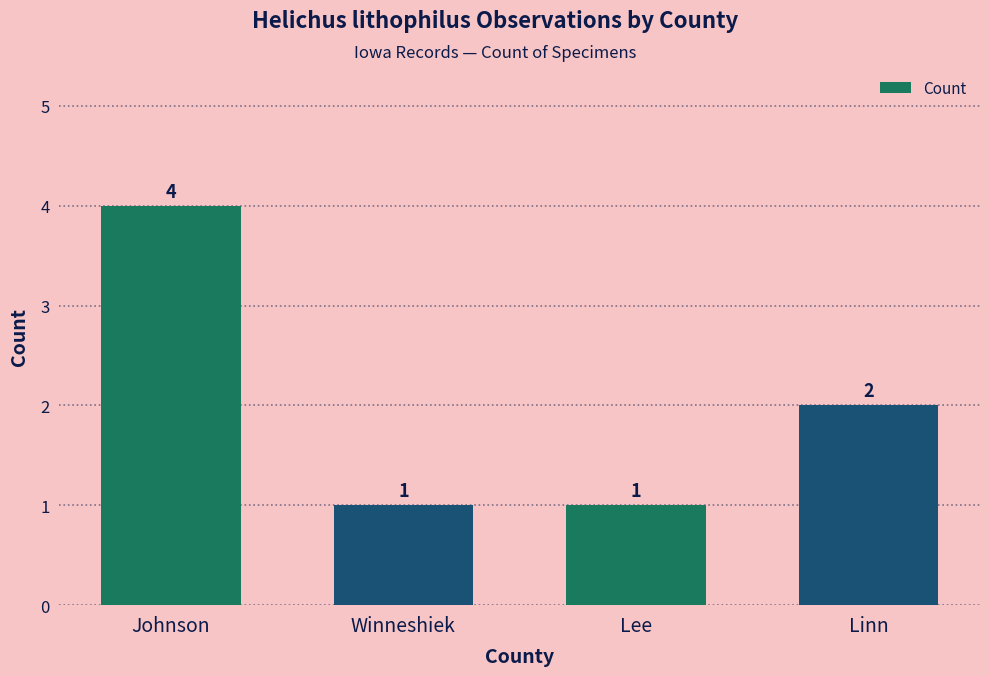

Approximately how many times larger is the value at Johnson compared to Lee?

4.0